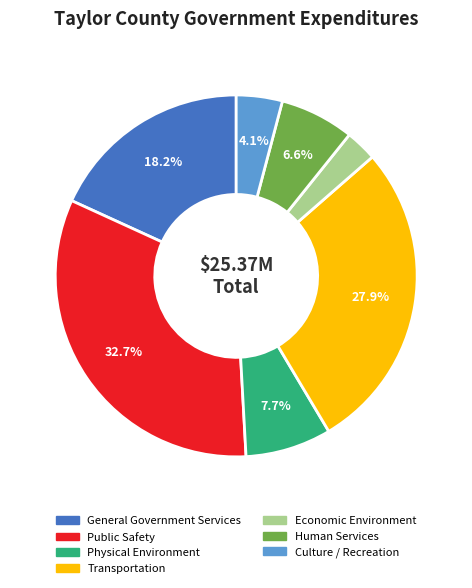

Between Transportation and General Government Services, which is larger?

Transportation